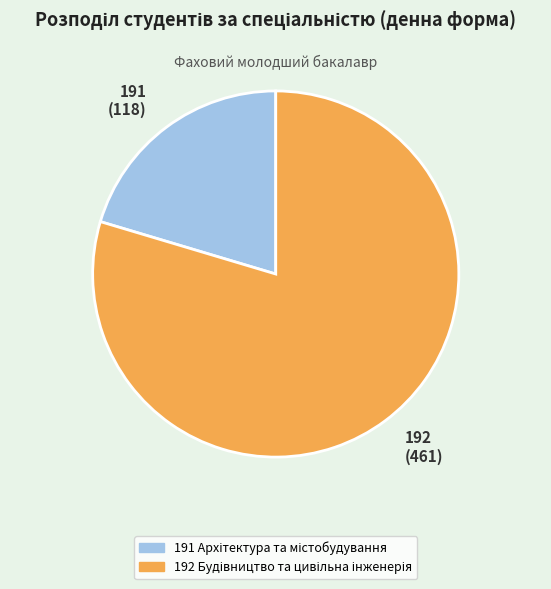

Does any single category account for the majority?

Yes